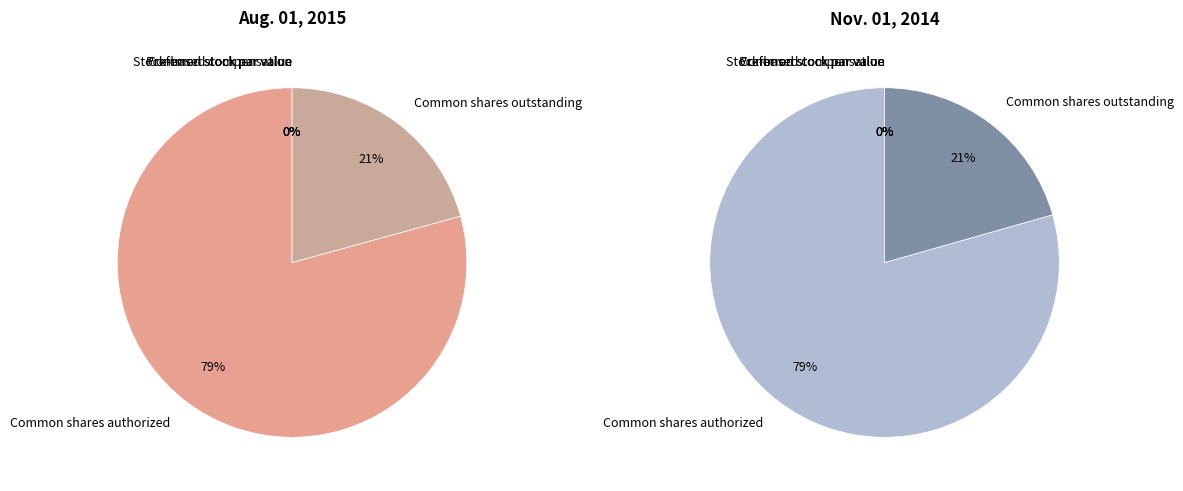

How many slices are in this pie chart?

5